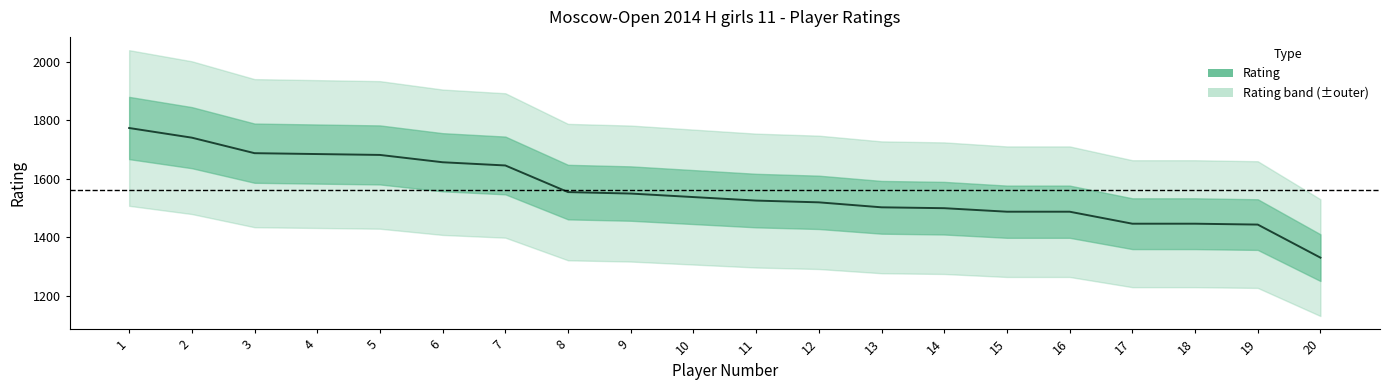

Does the chart display data point markers on the line(s)?

No